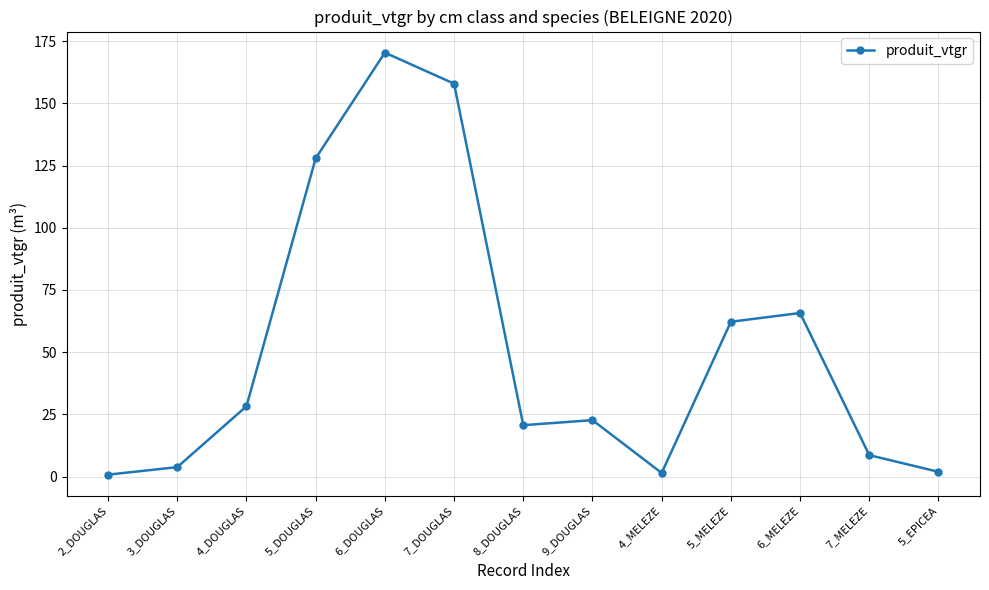

What is the minimum value shown in the chart?

0.8